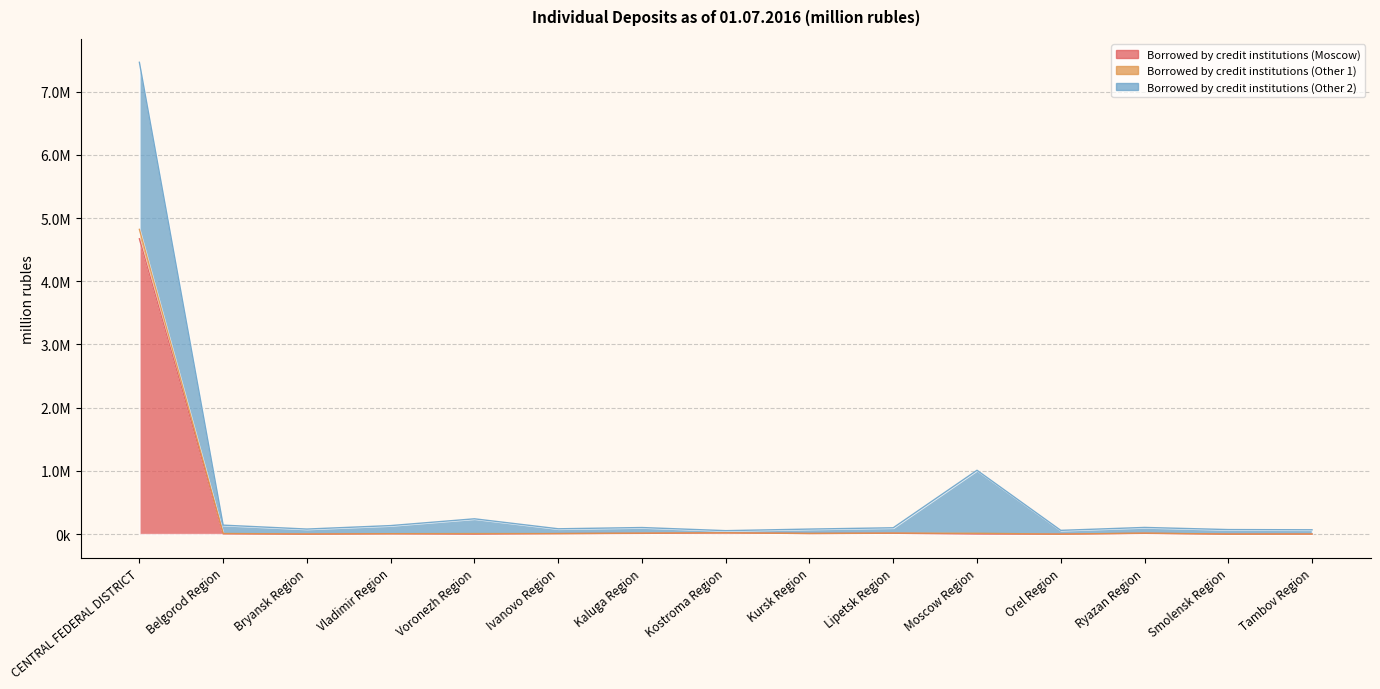

Which label corresponds to the smallest value in the chart?

Bryansk Region